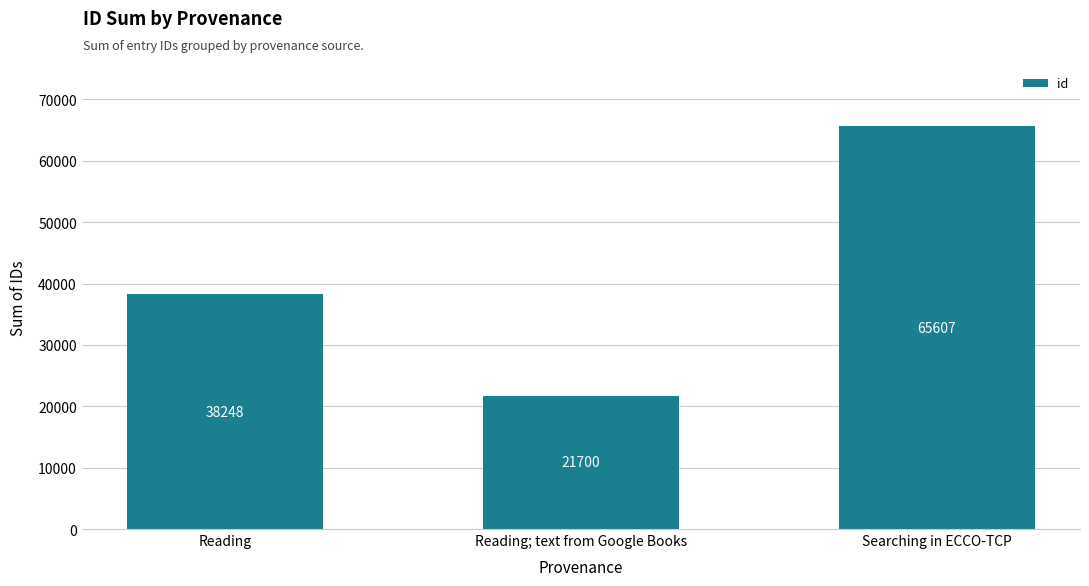

What is the ratio of the value at Reading to the value at Reading; text from Google Books?

1.8